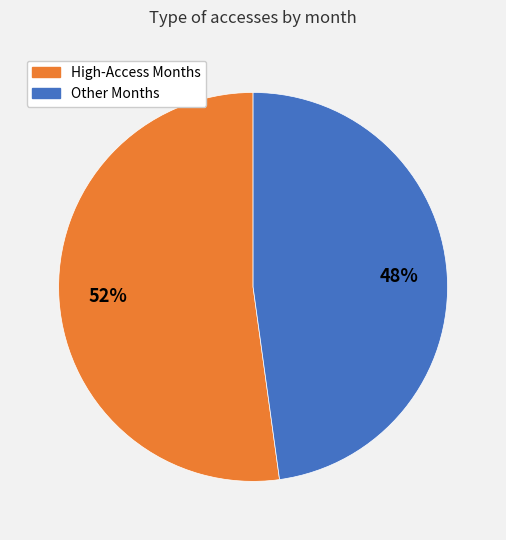

To the nearest percent, what is the difference between the largest and smallest slice percentages?

4%